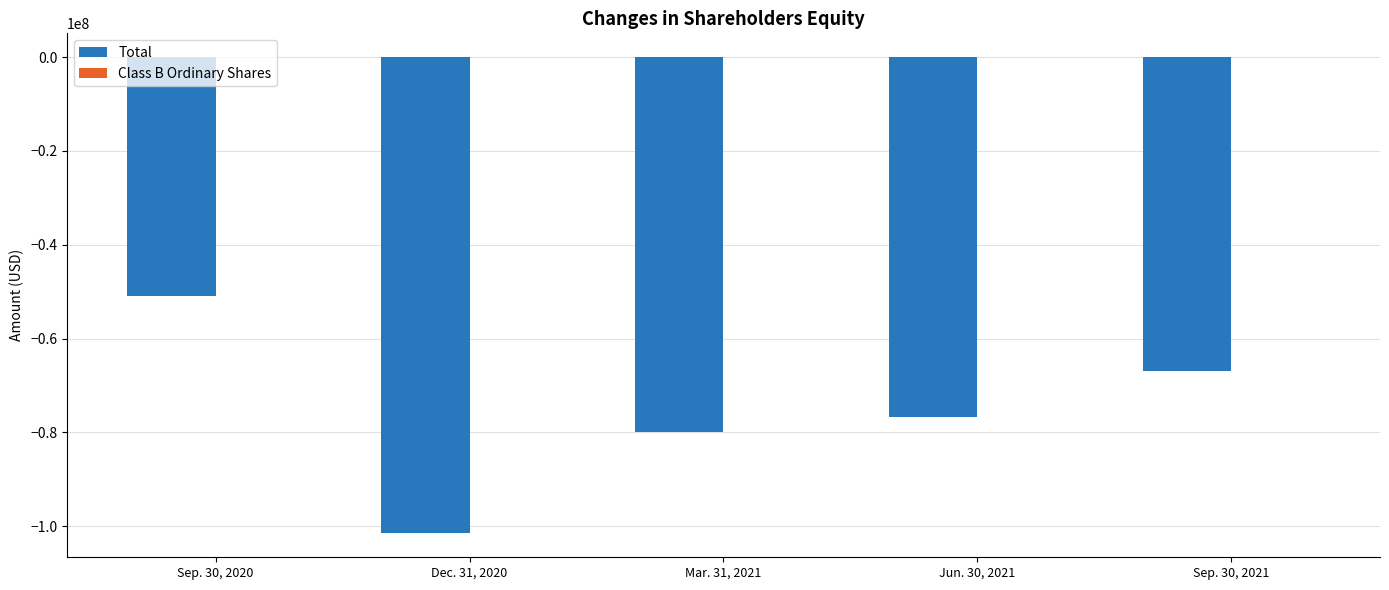

Is it true that Total equals -45754291 at Jun. 30, 2021?

False